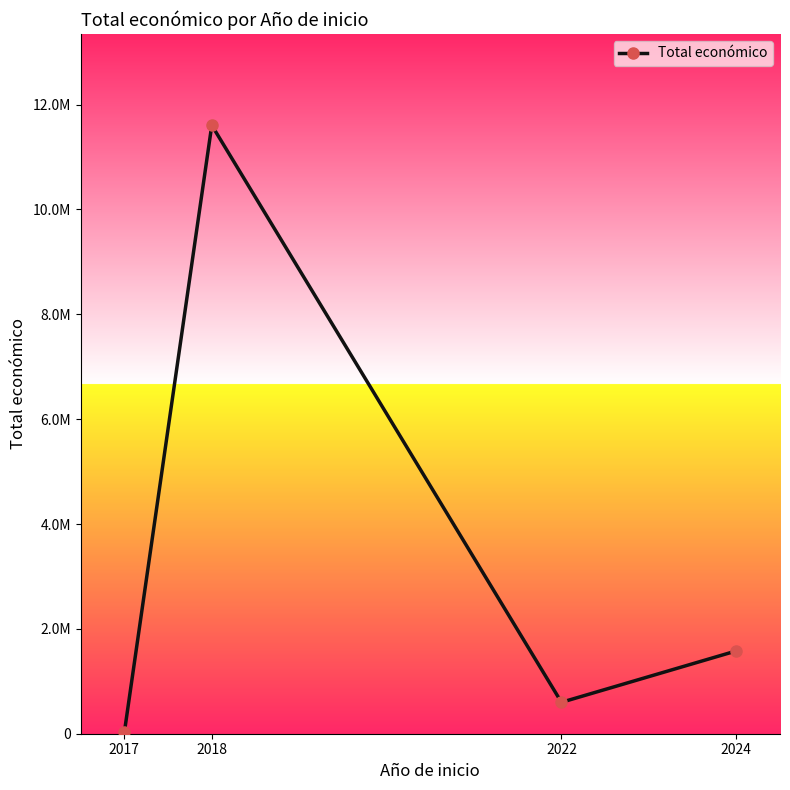

How many distinct data groups are displayed?

1